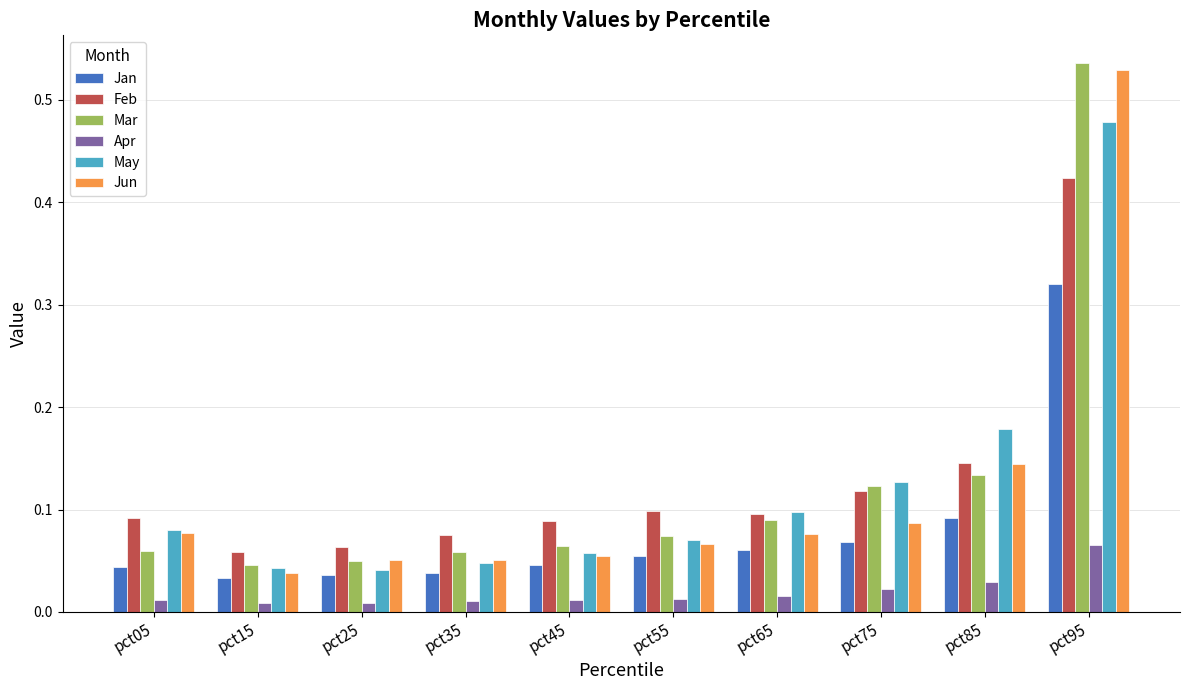

How many bars are there in total?

60